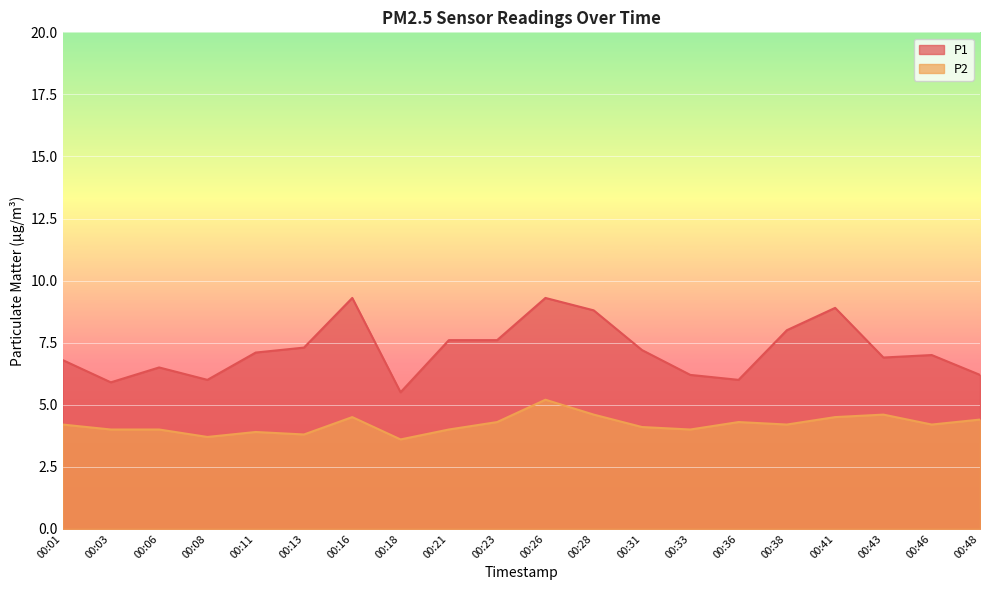

Which series has the widest spread of values?

P1